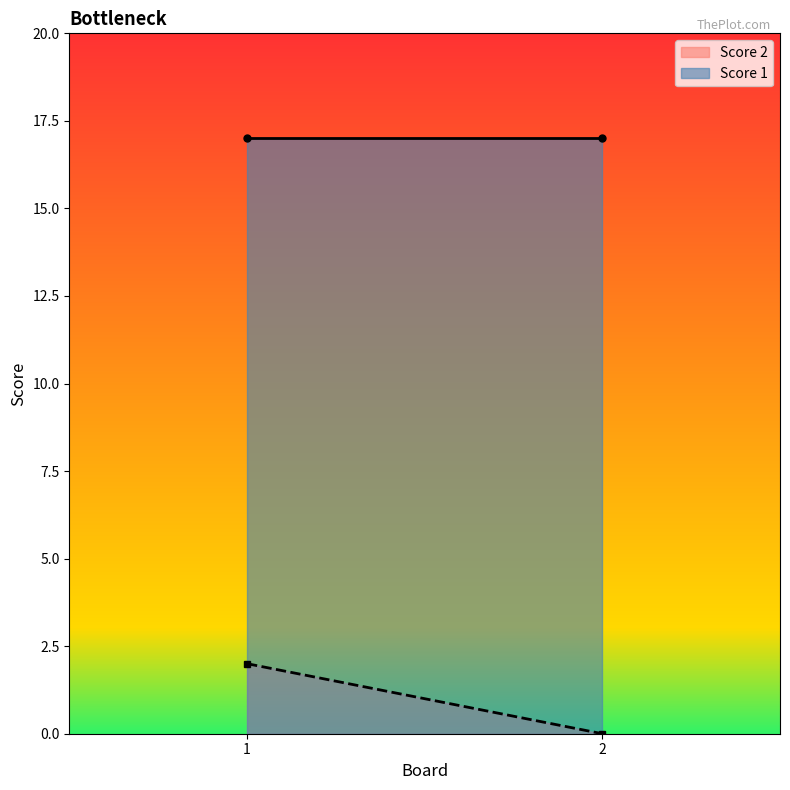

Which series has the largest total across all categories?

Score 1